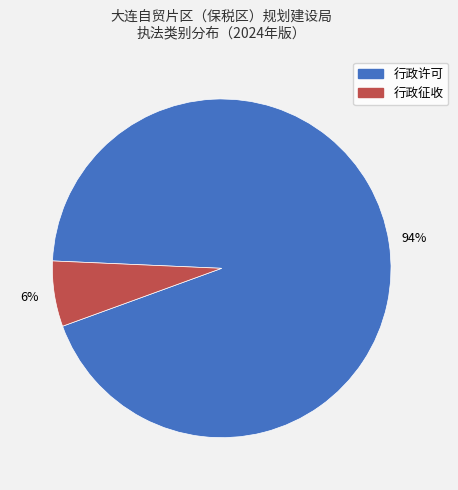

To the nearest percent, what portion does 行政征收 represent?

6%